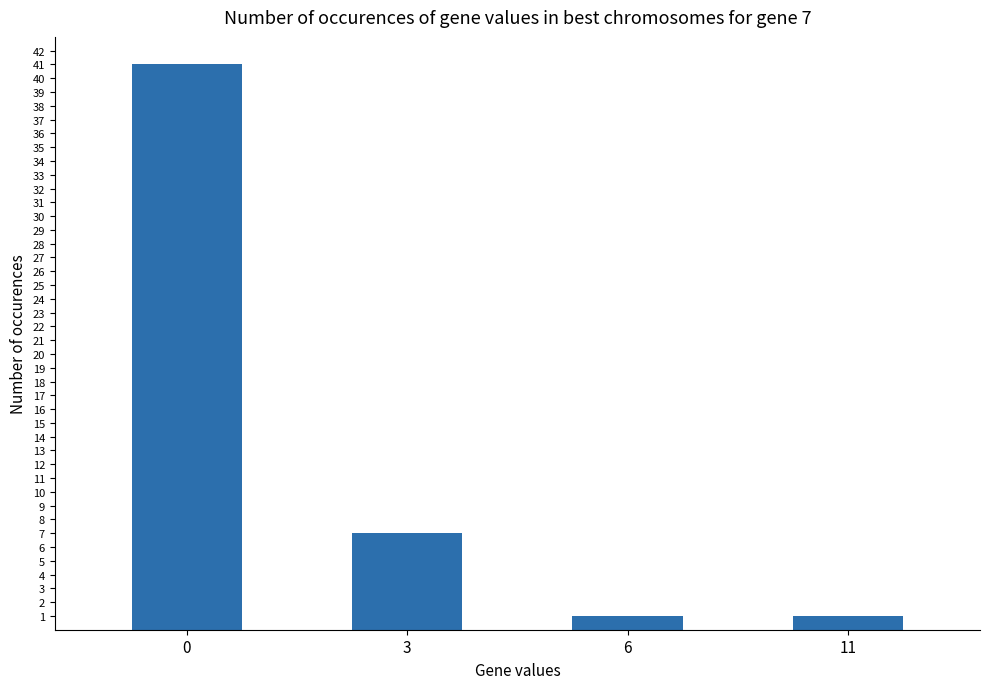

Reading left to right, extract all data points from this chart.

41	7	1	1